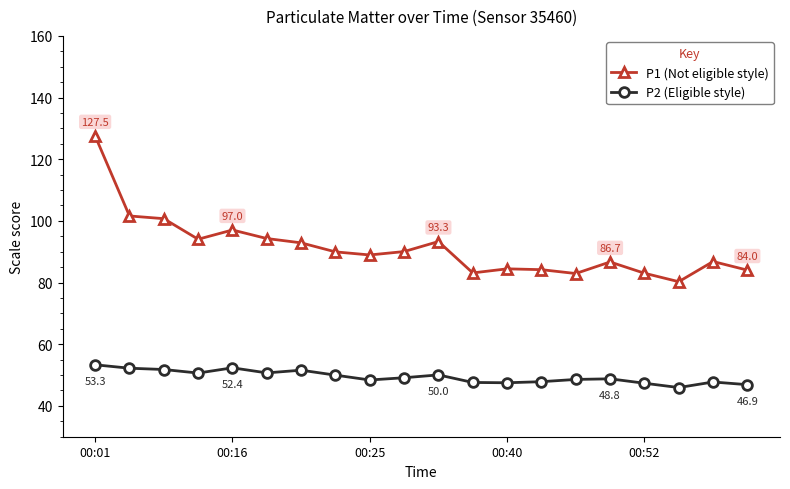

In P2 (Eligible style), how many points are higher than both neighbors (excluding endpoints)?

5